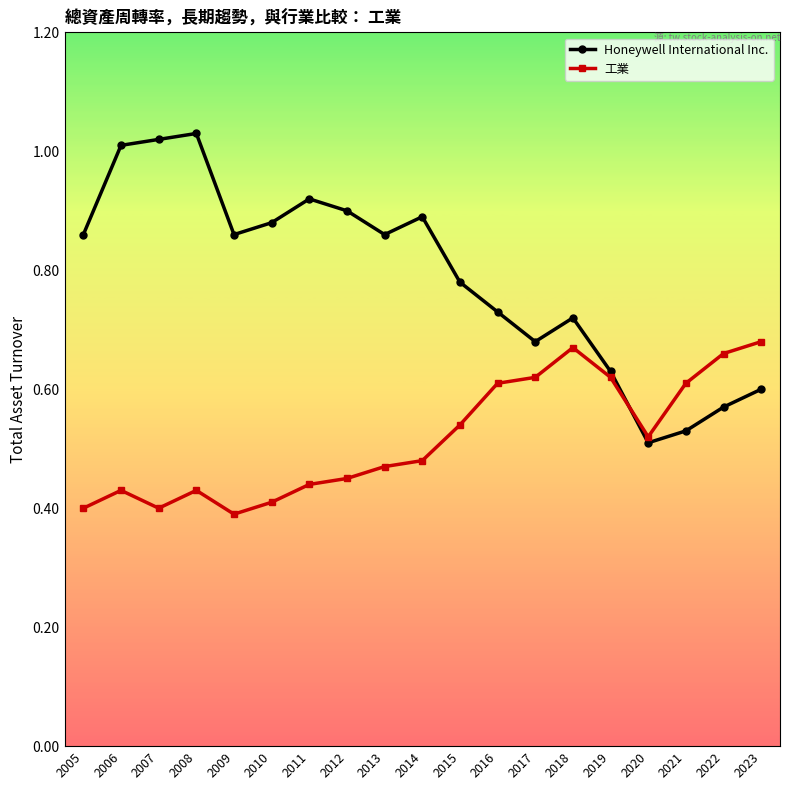

At which label does 工業 reach its peak?

2023